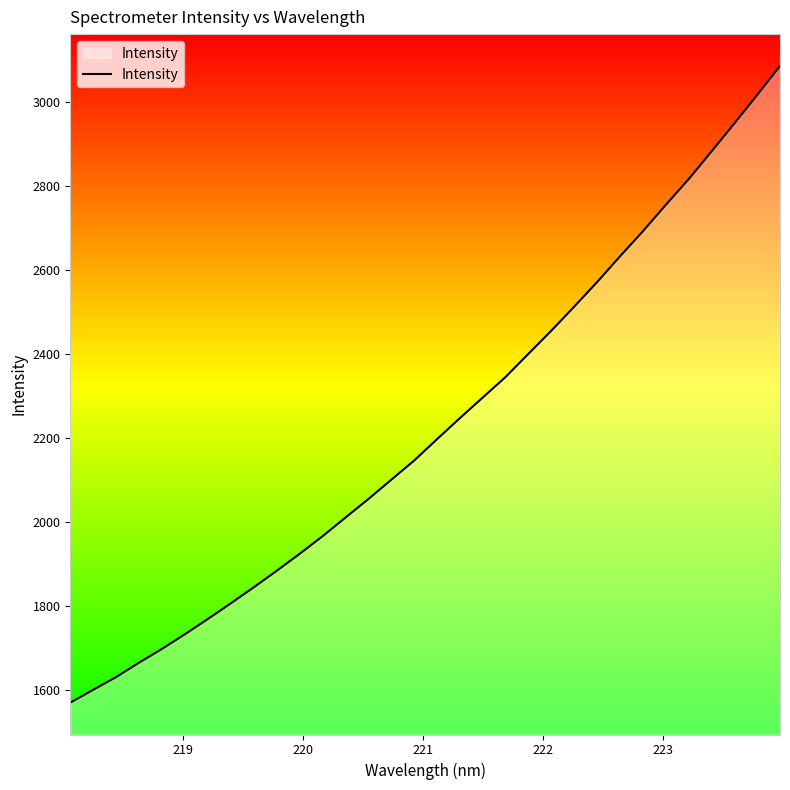

What is the smallest value displayed?

1569.6